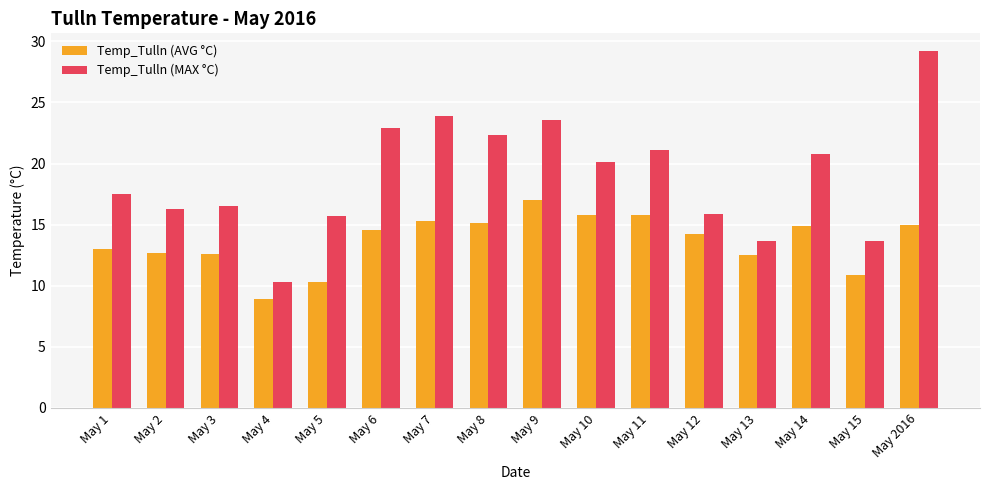

True or false: Temp_Tulln (AVG °C) has a value of 13.0 at May 1.

True